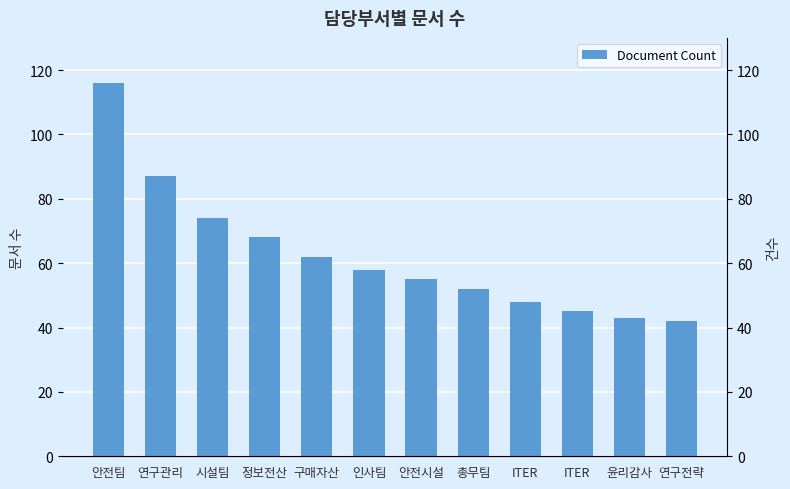

How many bars are there in total?

12